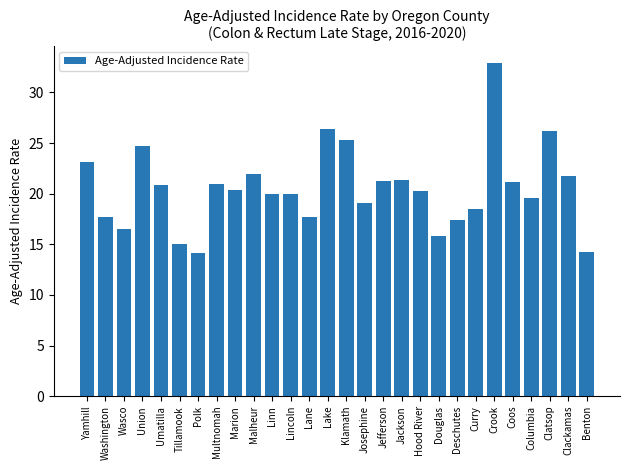

True or false: the data shows 20.0 at Lincoln.

True